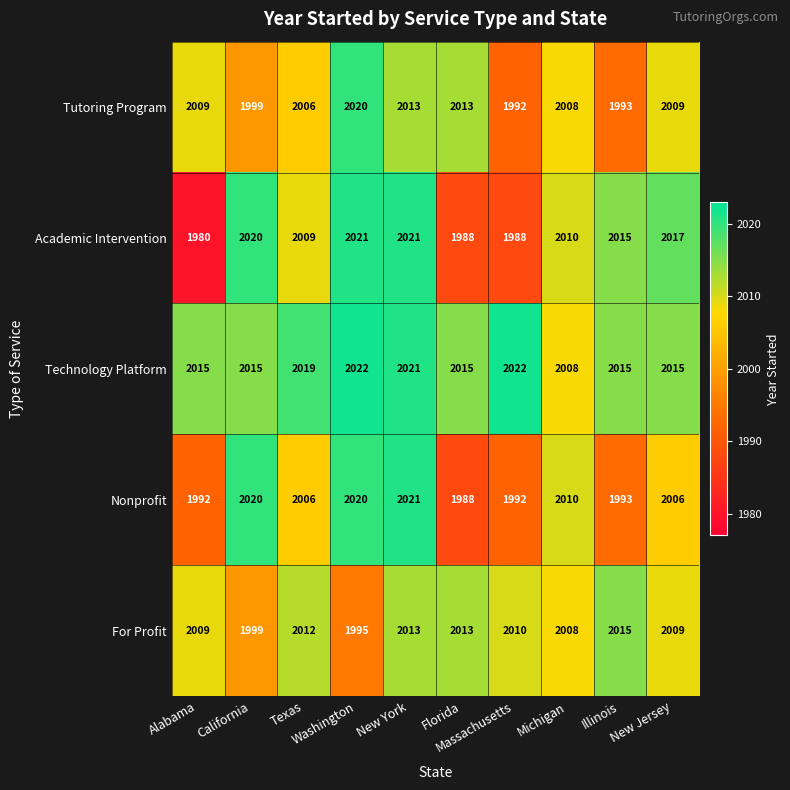

What is the sum of all Academic Intervention values?

20069